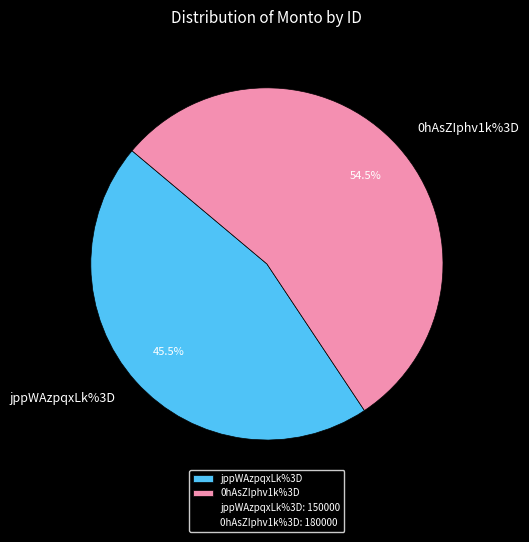

Does 0hAsZIphv1k%3D represent more than half of the total?

Yes